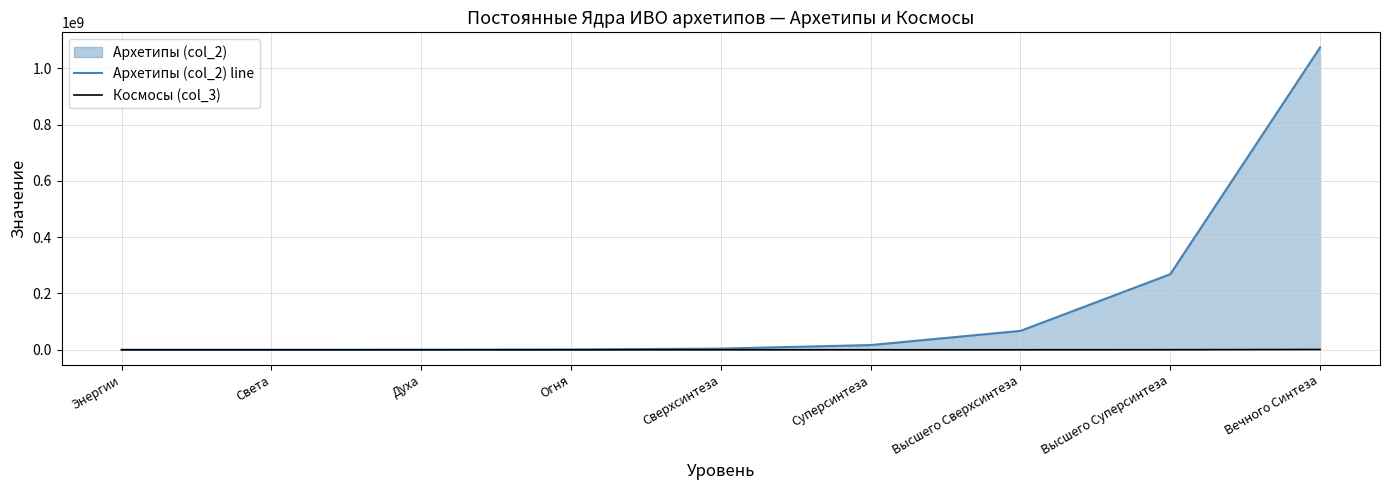

Is the value of Космосы (col_3) at Света greater than the value of Архетипы (col_2) line at Вечного Синтеза?

No